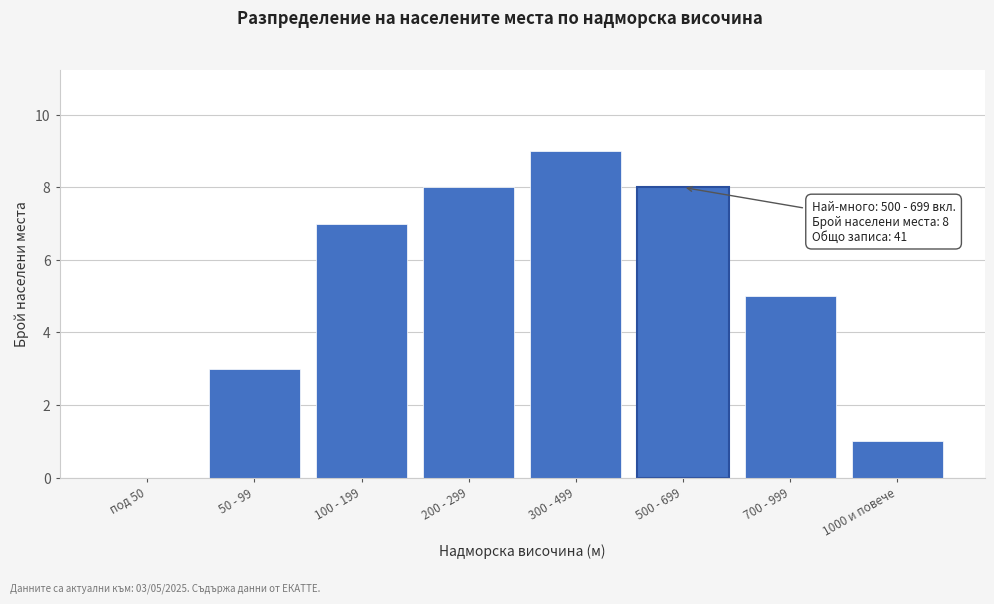

Reading left to right, extract all data points from this chart.

под 50=0	50 - 99=3	100 - 199=7	200 - 299=8	300 - 499=9	500 - 699=8	700 - 999=5	1000 и повече=1